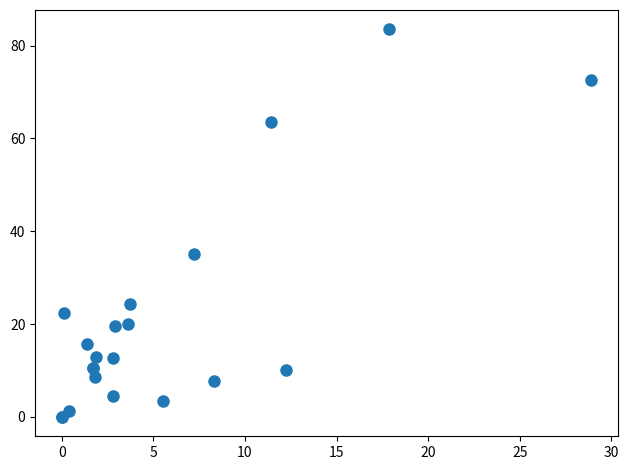

What Y value in the scatter plot is closest to 41?

35.0